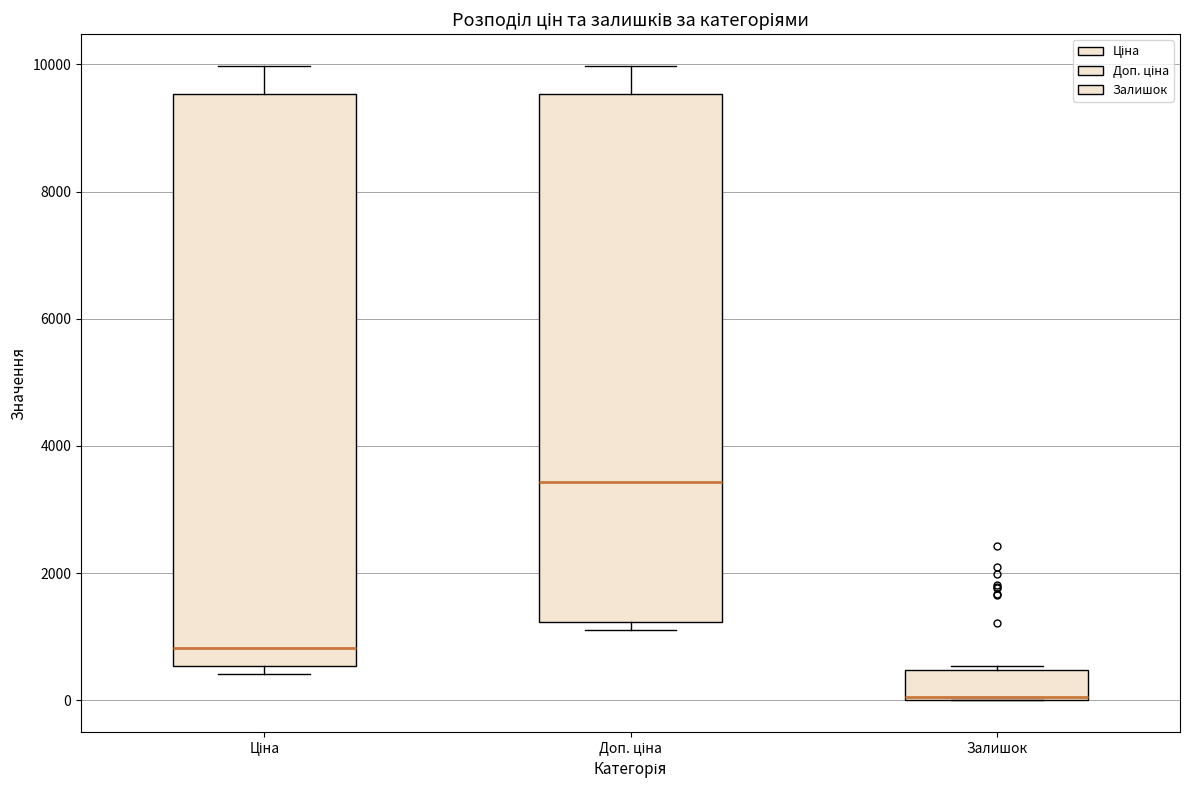

Reading left to right, transcribe this box plot: for each box, give where its median line is, the range the box spans, and where its two whiskers end, as read against the y-axis. The values are not printed on the chart, so give them approximately, as read against the axis.

Ціна: median 800, box 600 to 9600, whiskers 400 to 10000
Доп. ціна: median 3400, box 1200 to 9600, whiskers 1200 (just below the box's lower edge) to 10000
Залишок: median 0 (drawn on the box's lower edge), box 0 to 400, whiskers 0 to 600